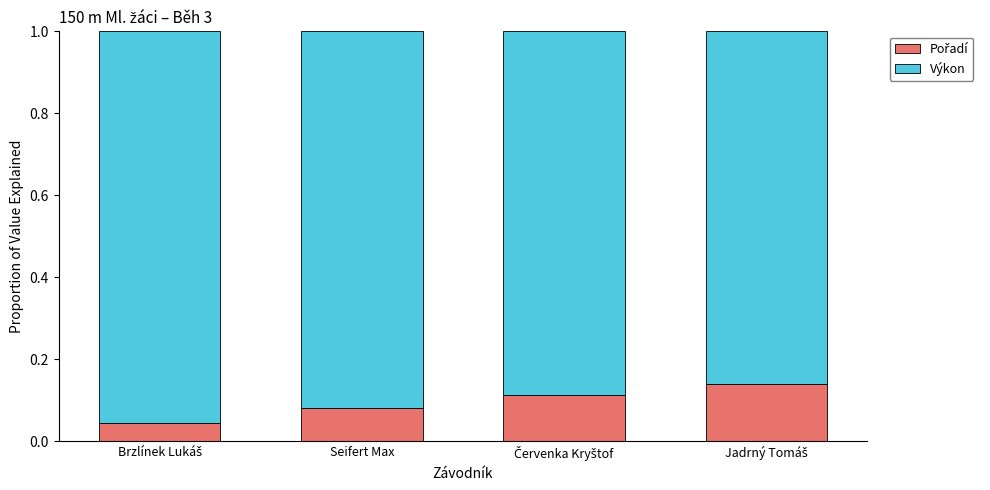

What is the label of the 4th bar from the left?

Jadrný Tomáš